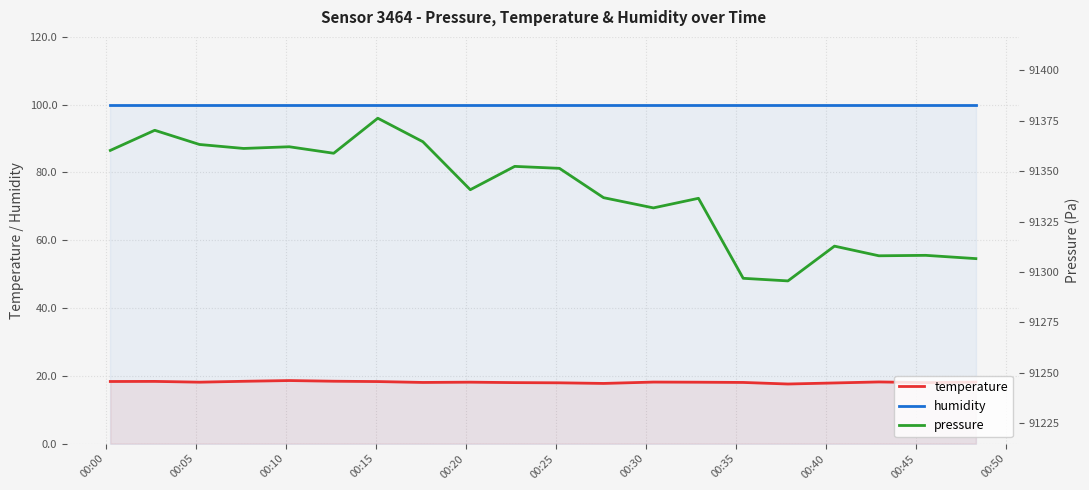

What are all the series names shown in the legend?

temperature, humidity, pressure